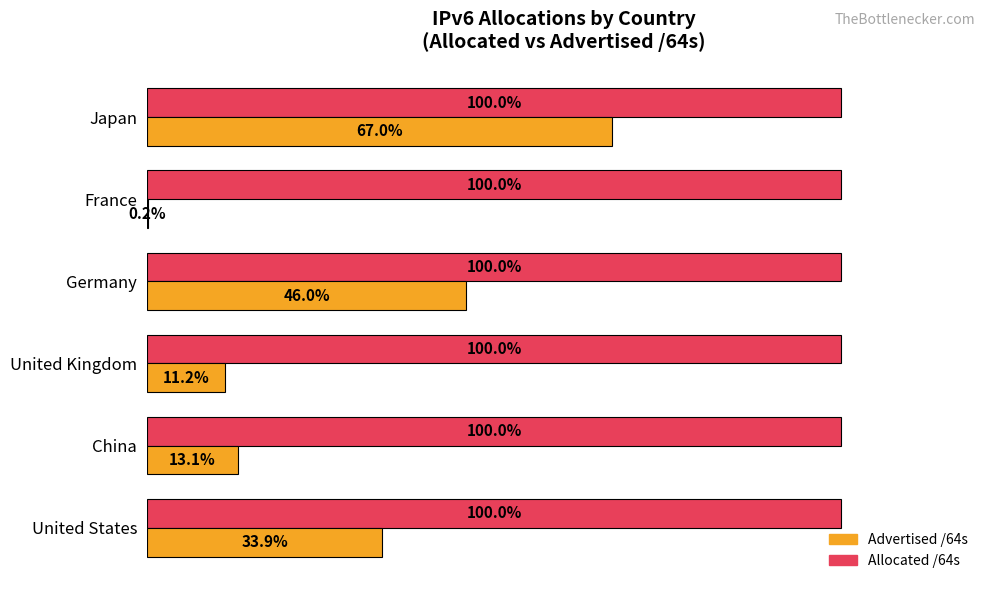

Which series has the largest total across all categories?

Allocated /64s